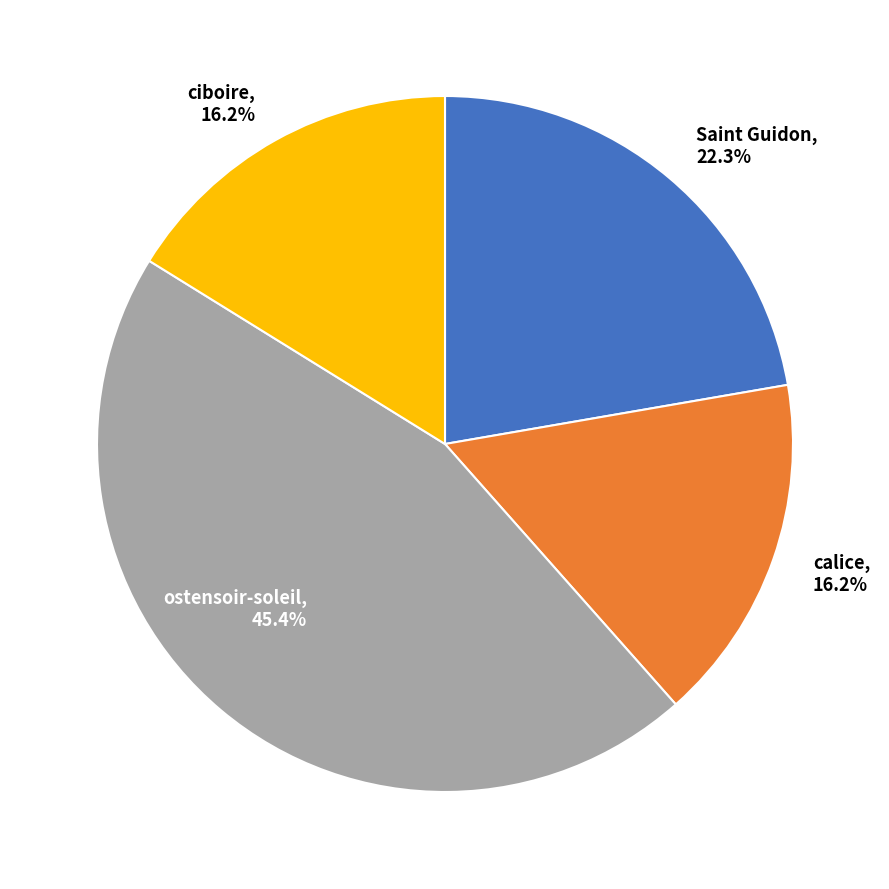

What is the total percentage of Saint Guidon and calice?

38.5%